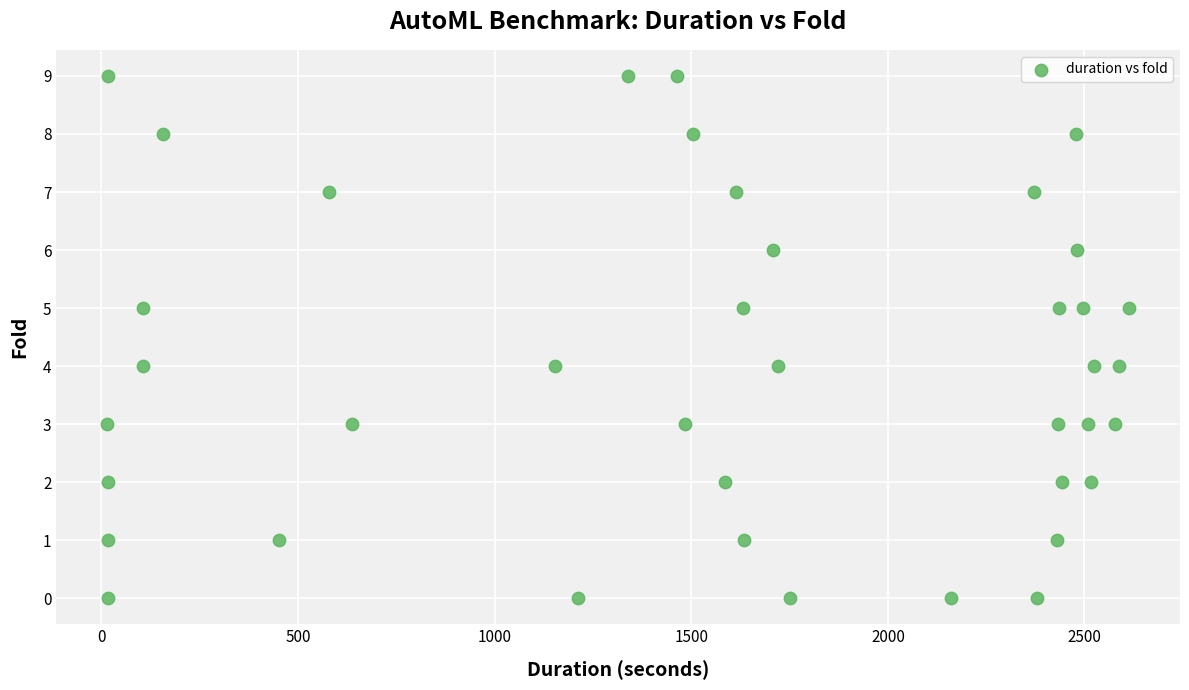

What is the range of Y values (max minus min)?

9